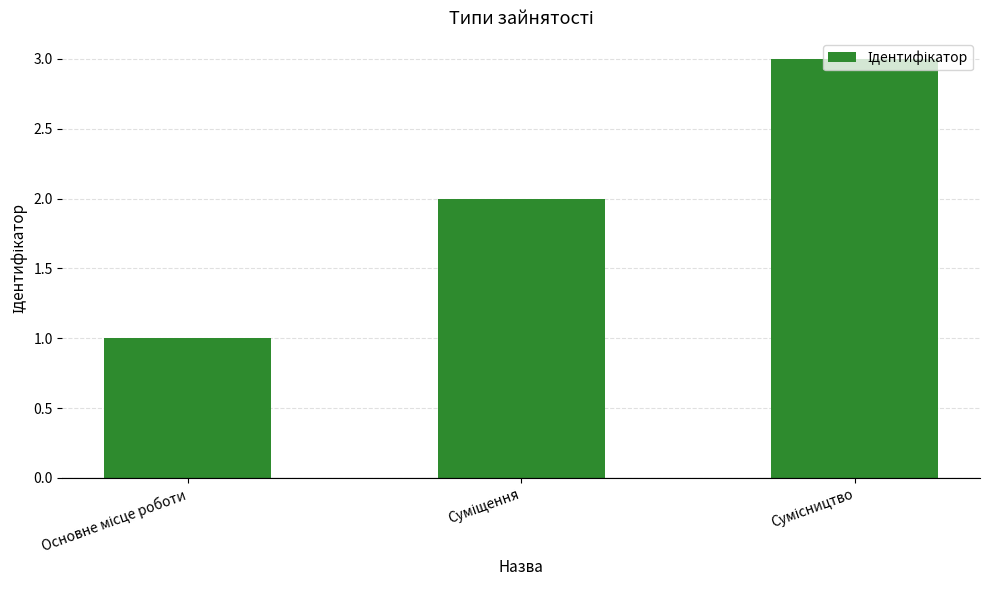

What is the average value?

2